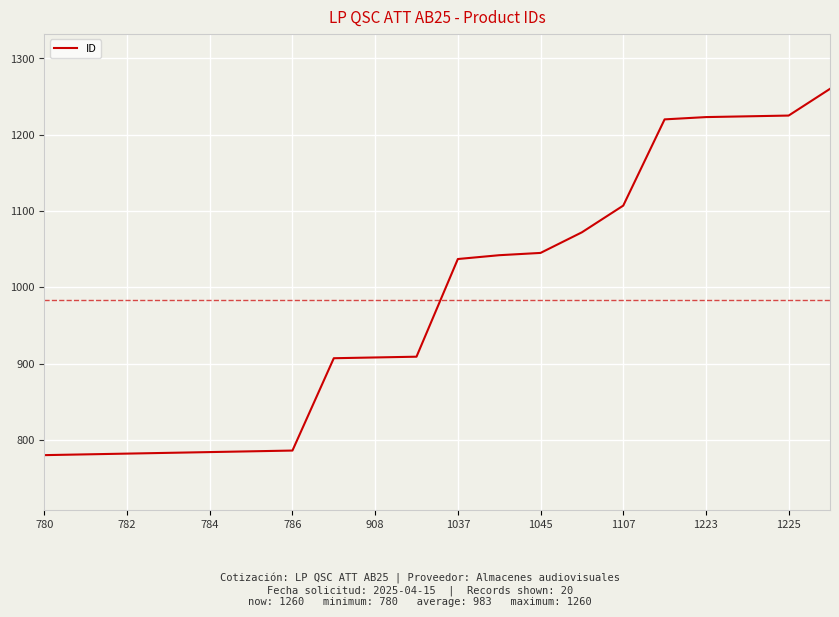

What is the smallest value displayed?

780